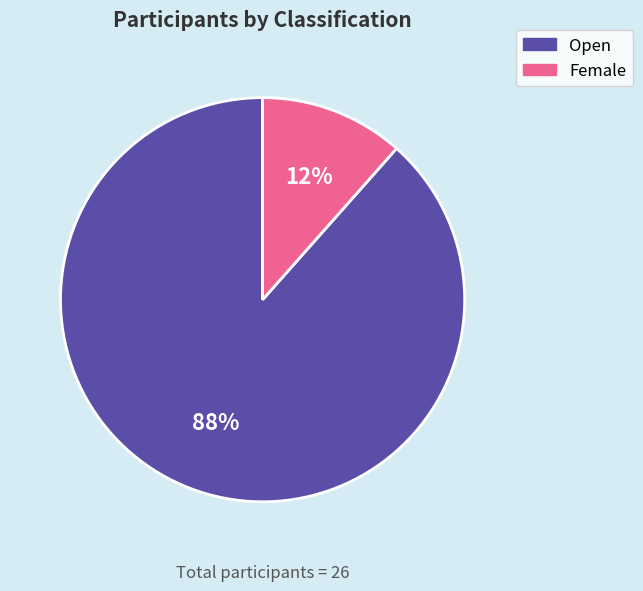

Which category has the biggest portion of the pie?

Open